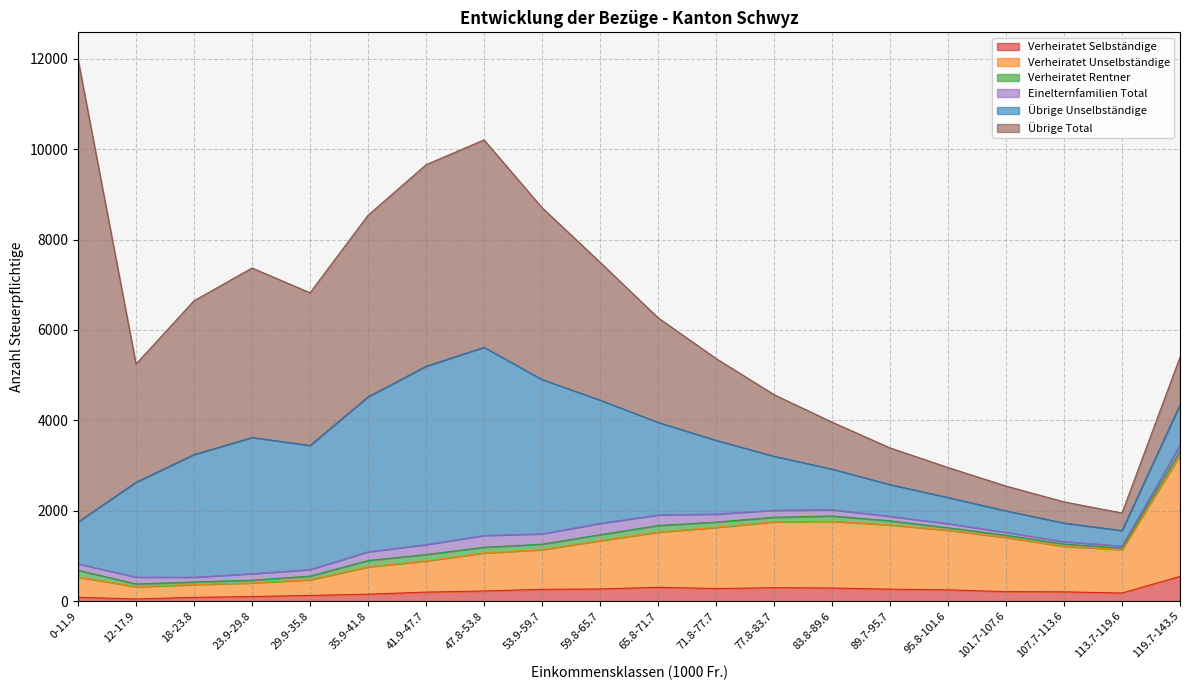

True or false: Übrige Unselbständige and Einelternfamilien Total intersect in this chart.

False